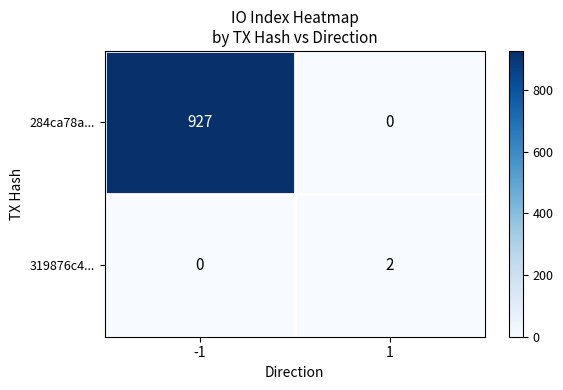

Count the number of data series in this chart.

2